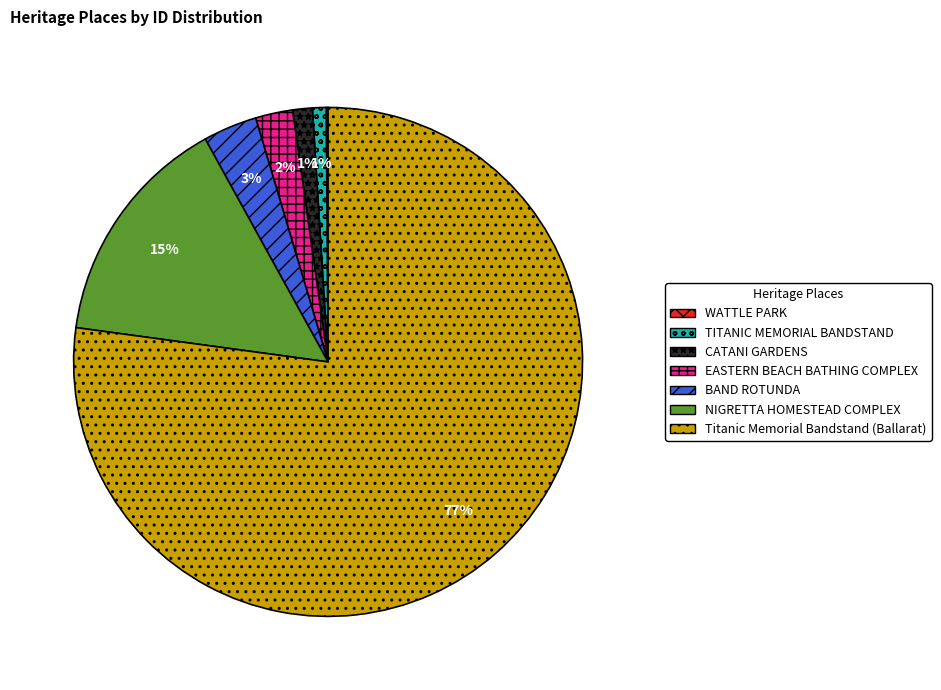

The BAND ROTUNDA slice represents 3% of the pie. True or false?

True